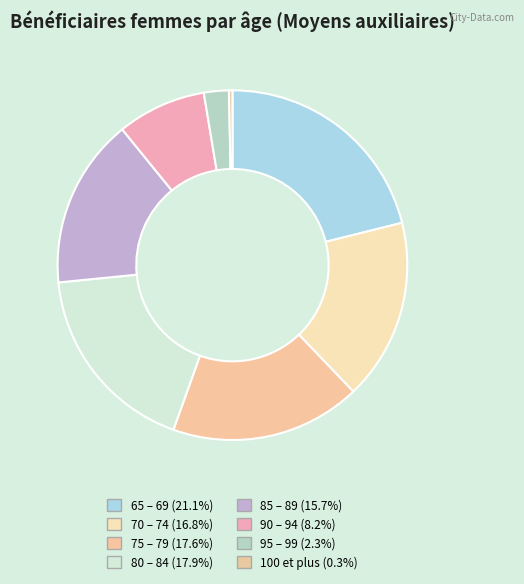

To the nearest percent, what is the difference between the 70 – 74 and 90 – 94 slice percentages?

9%